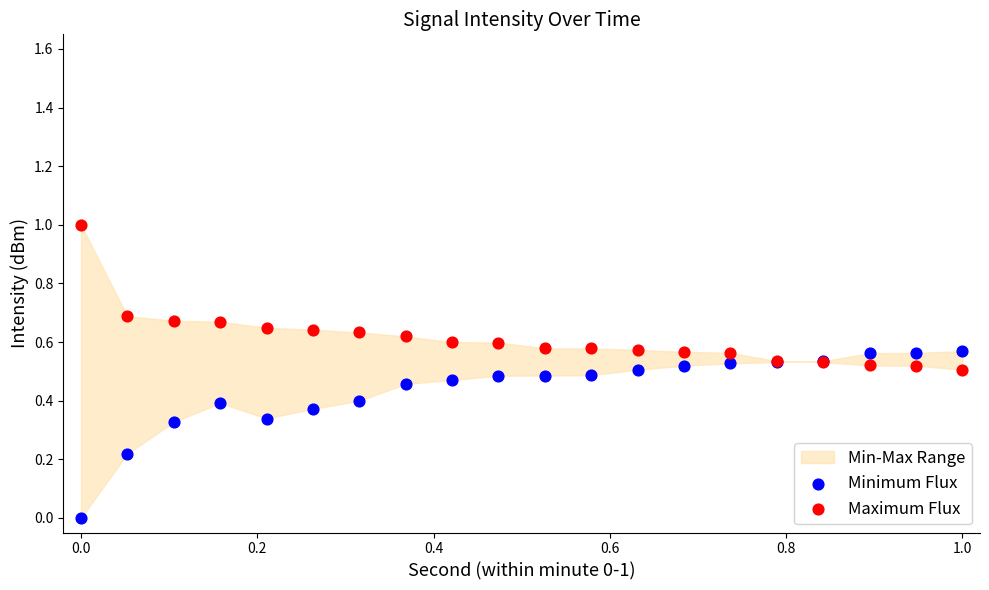

Which series reaches the minimum Y coordinate?

Minimum Flux